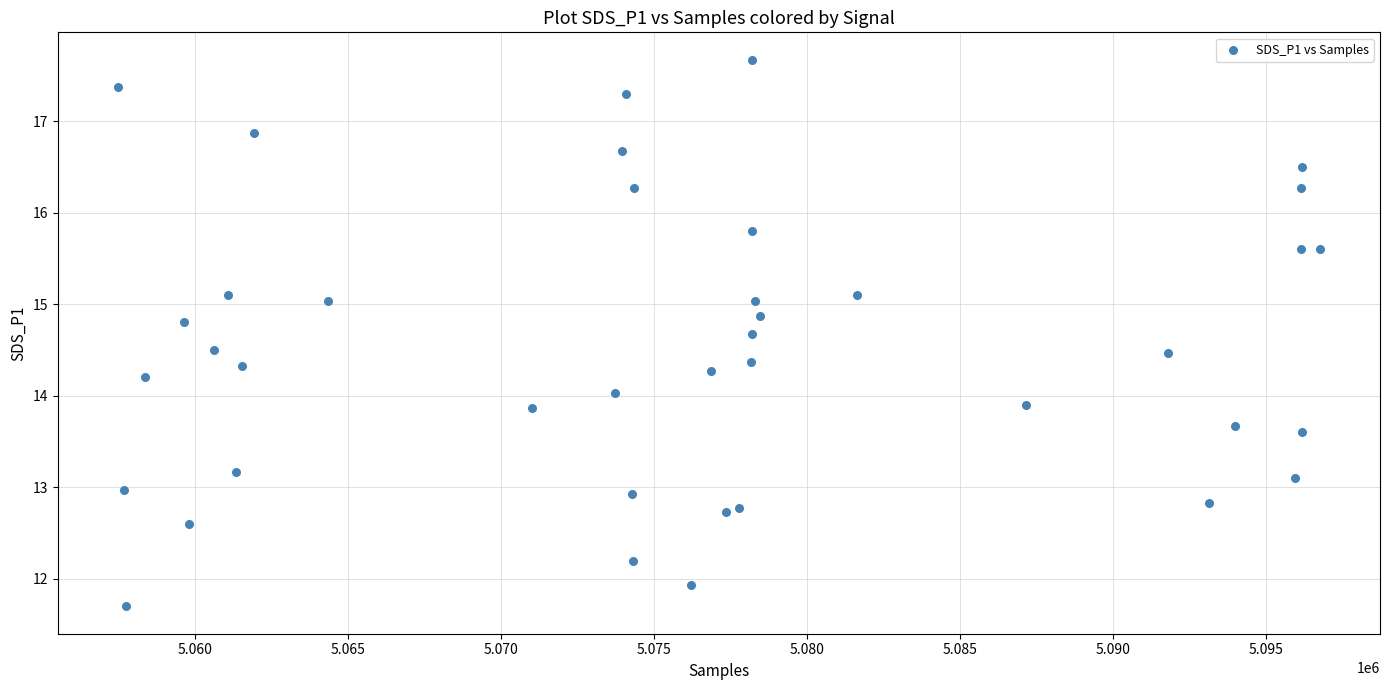

What is the range of X values (max minus min)?

39263.0